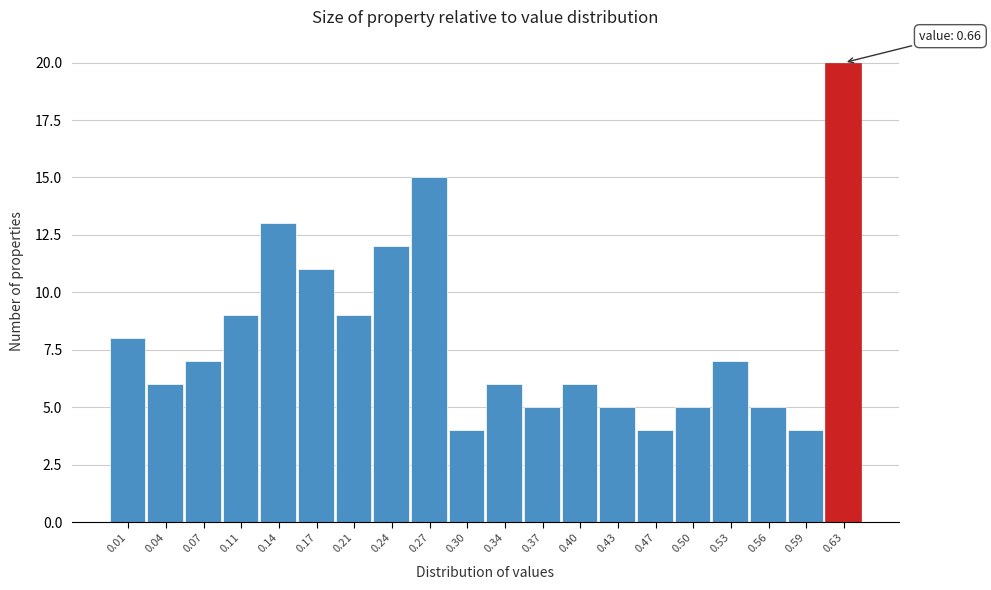

Reading left to right, list all the values displayed in this chart.

8	6	7	9	13	11	9	12	15	4	6	5	6	5	4	5	7	5	4	20